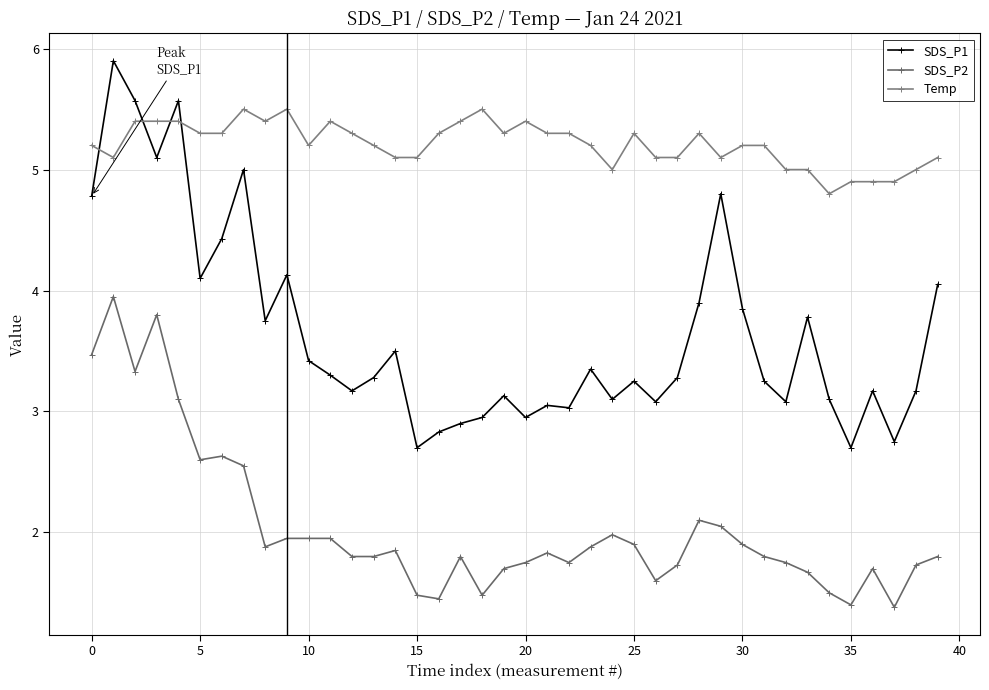

In SDS_P2, how many points are higher than both neighbors (excluding endpoints)?

9